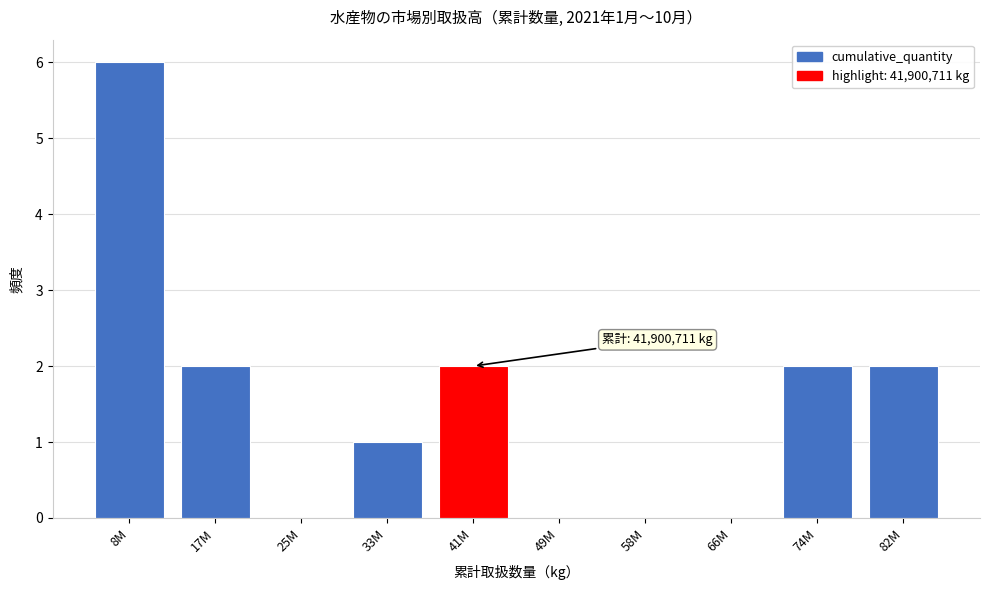

Reading left to right, what are all the values shown in this chart?

8M=6	17M=2	25M=0	33M=1	41M=2	49M=0	58M=0	66M=0	74M=2	82M=2